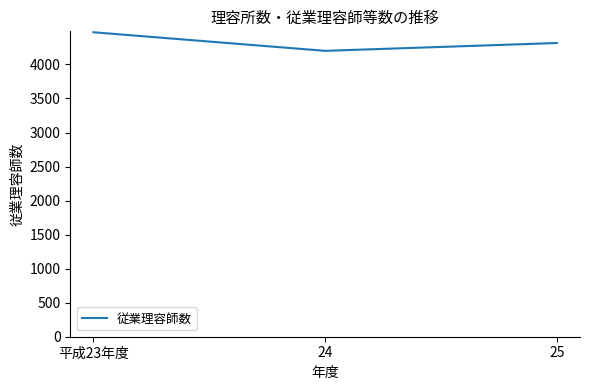

What is the change in value from 24 to 25?

+115